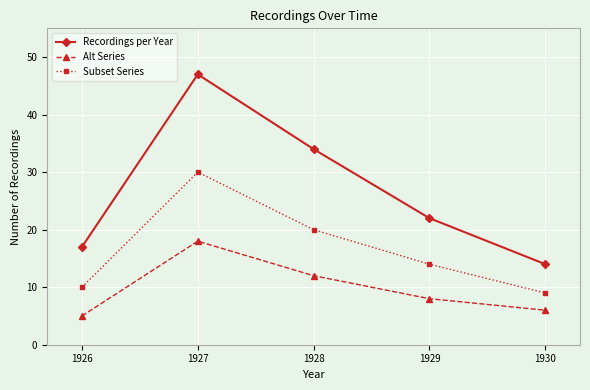

Where does the Alt Series series first go above 8?

1927